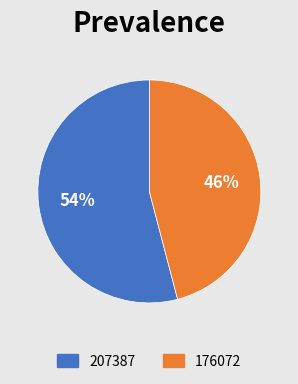

Which has a higher value, 207387 or 176072?

207387